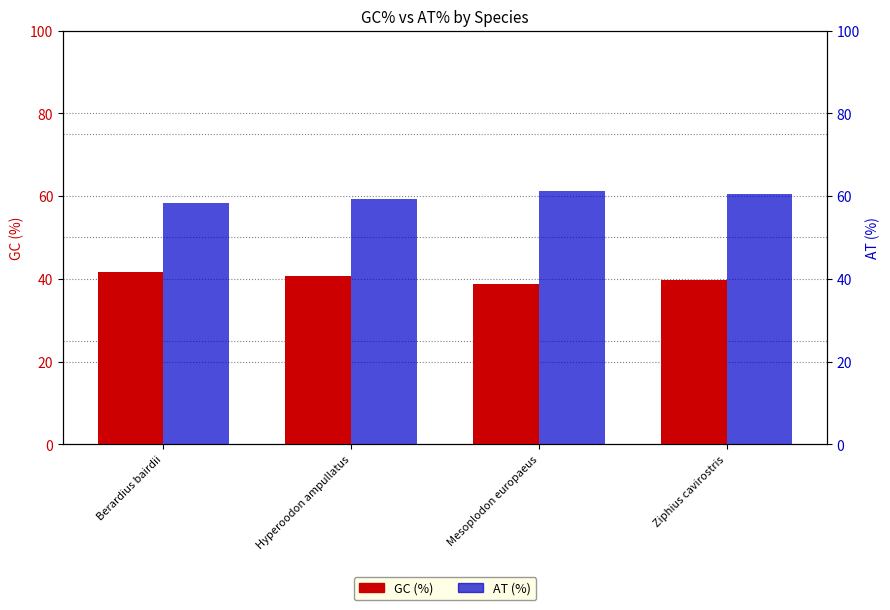

What is the difference between the highest and lowest values at Berardius bairdii?

16.8